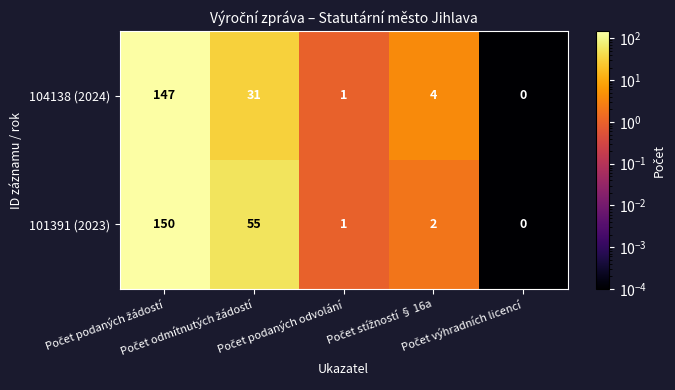

What is the maximum value for 104138 (2024)?

147